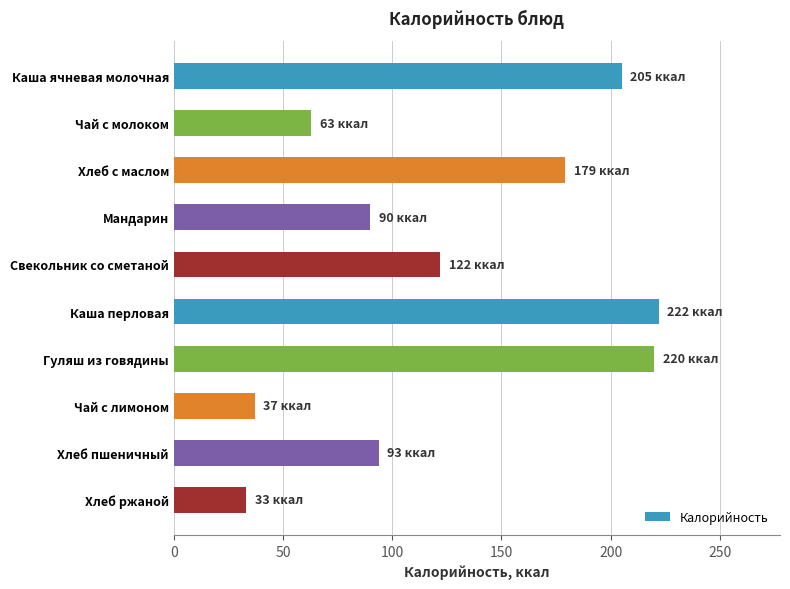

What is the label of the 2nd bar from the top?

Чай с молоком